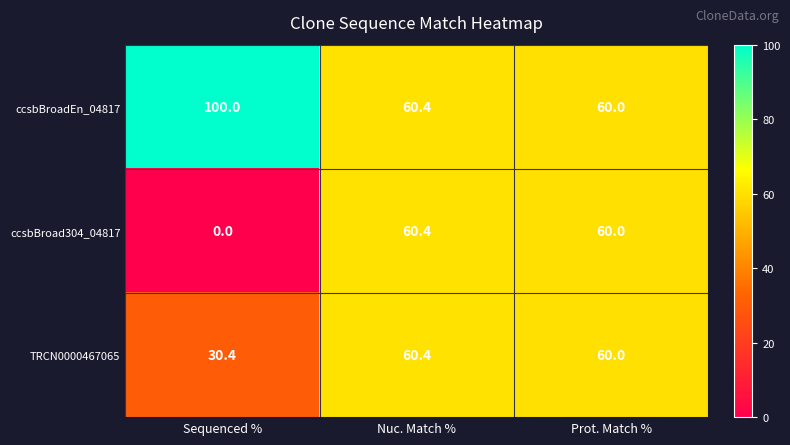

Which series has the largest total across all categories?

ccsbBroadEn_04817